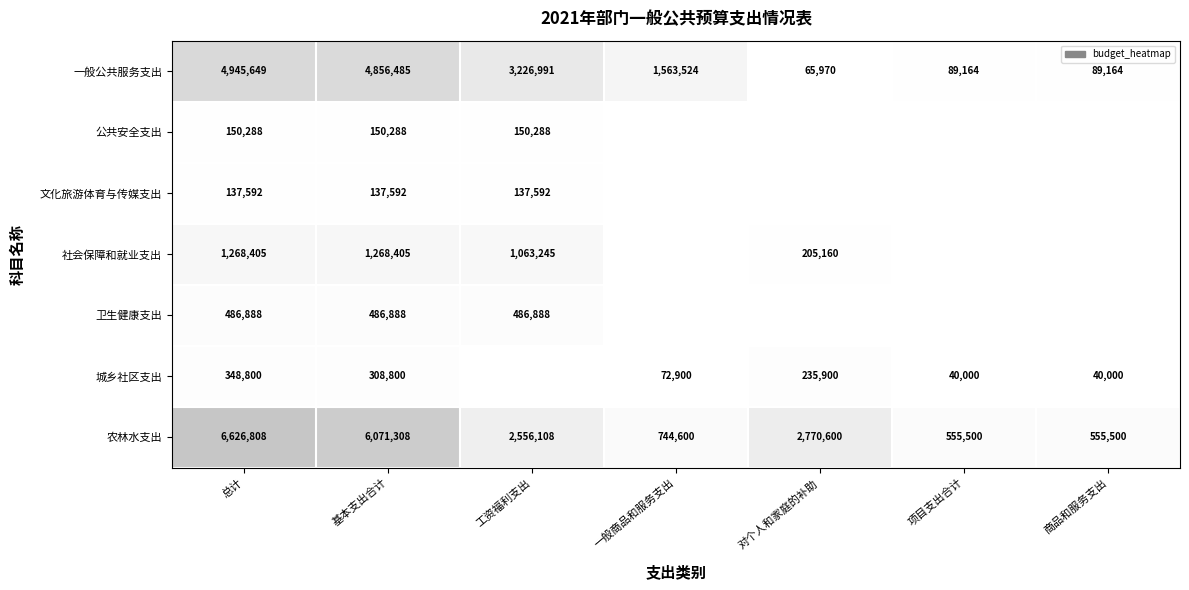

How many values in the 一般公共服务支出 series are below 1563524?

3